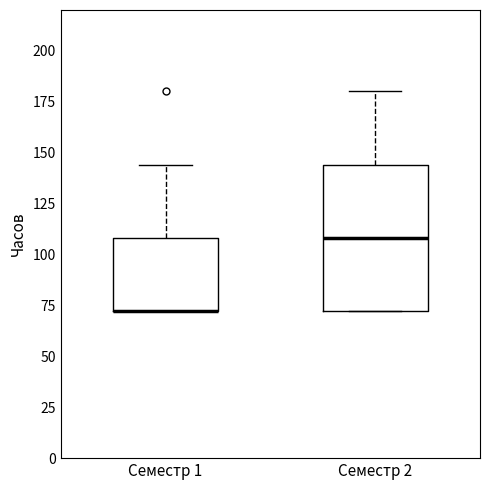

Reading left to right, transcribe this box plot: for each box, give where its median line is, the range the box spans, and where its two whiskers end, as read against the y-axis. The values are not printed on the chart, so give them approximately, as read against the axis.

Семестр 1: median 70 (drawn on the box's lower edge), box 70 to 110, whiskers 70 to 145
Семестр 2: median 110, box 70 to 145, whiskers 70 to 180